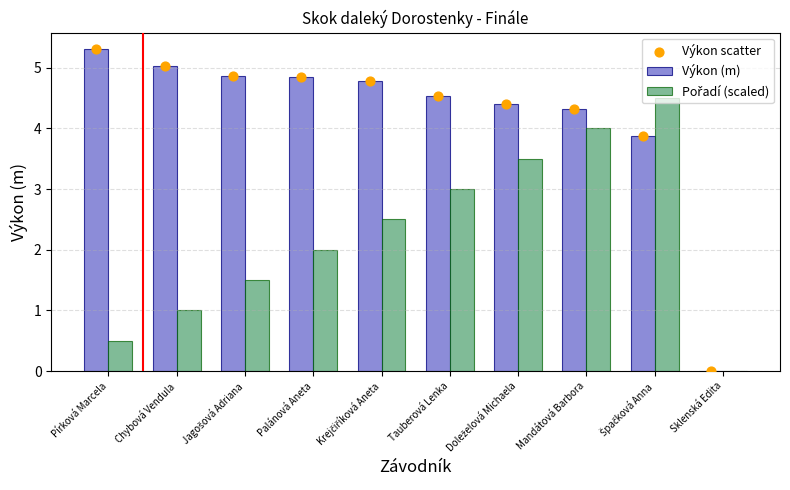

At how many categories does at least one series exceed 3?

9